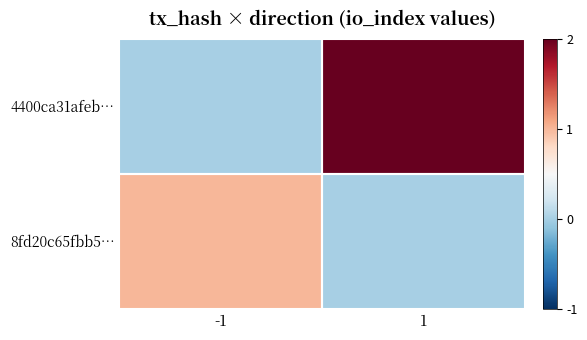

What is the total value across all series at 1?

2